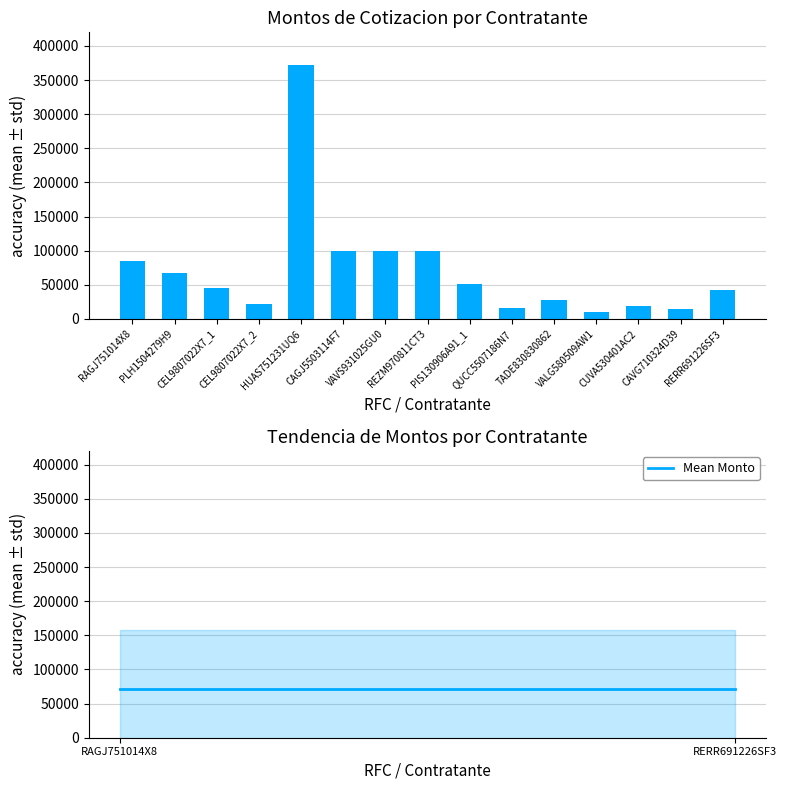

Reading right to left, transcribe all the data shown in this chart.

Monto total de cotizacion: RERR691226SF3=41760.0	CAVG710324D39=13920.0	CUVA530401AC2=19488.0	VALG580509AW1=9744.0	TADE830830862=27840.0	QUCC5507186N7=16704.0	PIS130906A91_1=51040.0	REZM970811CT3=100000.0	VAVS931025GU0=100000.0	CAGJ5503114F7=100000.0	HUAS751231UQ6=372000.0	CEL9807022X7_2=22500.0	CEL9807022X7_1=45103.1	PLH1504279H9=66645.4	RAGJ751014X8=85608.0
Mean Monto: RERR691226SF3=71490.2	CAVG710324D39=71490.2	CUVA530401AC2=71490.2	VALG580509AW1=71490.2	TADE830830862=71490.2	QUCC5507186N7=71490.2	PIS130906A91_1=71490.2	REZM970811CT3=71490.2	VAVS931025GU0=71490.2	CAGJ5503114F7=71490.2	HUAS751231UQ6=71490.2	CEL9807022X7_2=71490.2	CEL9807022X7_1=71490.2	PLH1504279H9=71490.2	RAGJ751014X8=71490.2